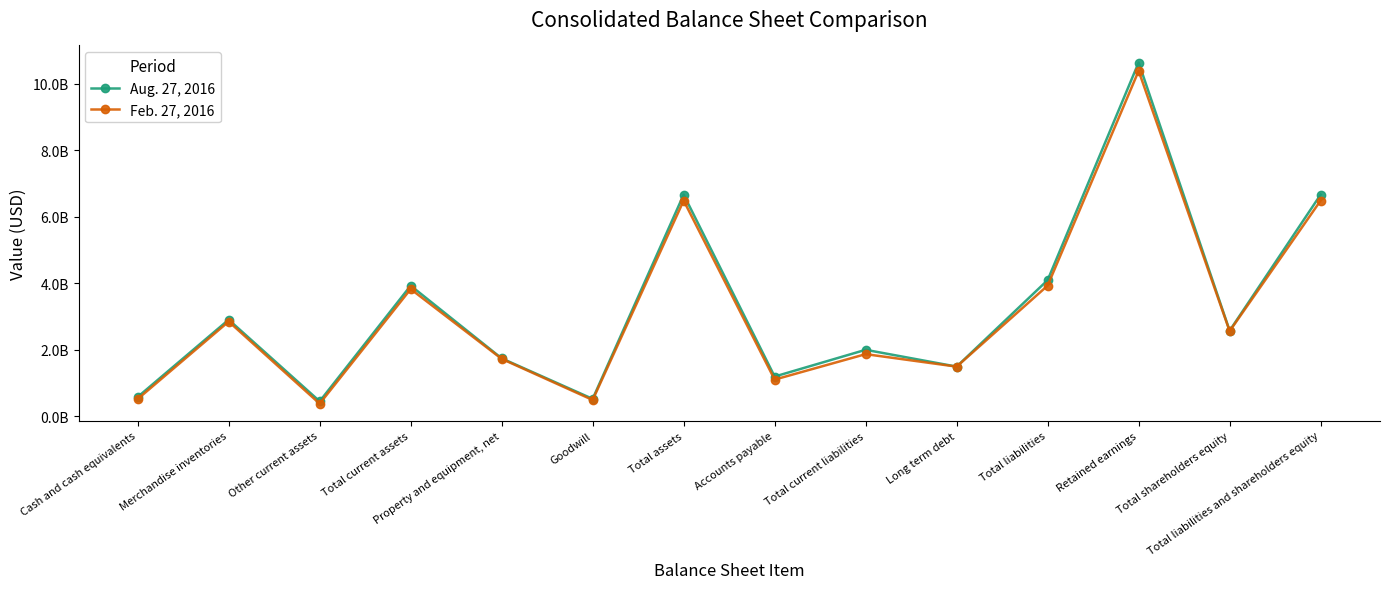

Reading right to left, extract all data points from this chart.

Aug. 27, 2016: 6669375000	2573995000	10646033000	4095380000	1491370000	1997677000	1192574000	6669375000	520226000	1739952000	3928504000	447013000	2903647000	577844000
Feb. 27, 2016: 6490077000	2559540000	10394865000	3930537000	1491137000	1867225000	1100958000	6490077000	487169000	1725043000	3825962000	376073000	2848119000	515573000